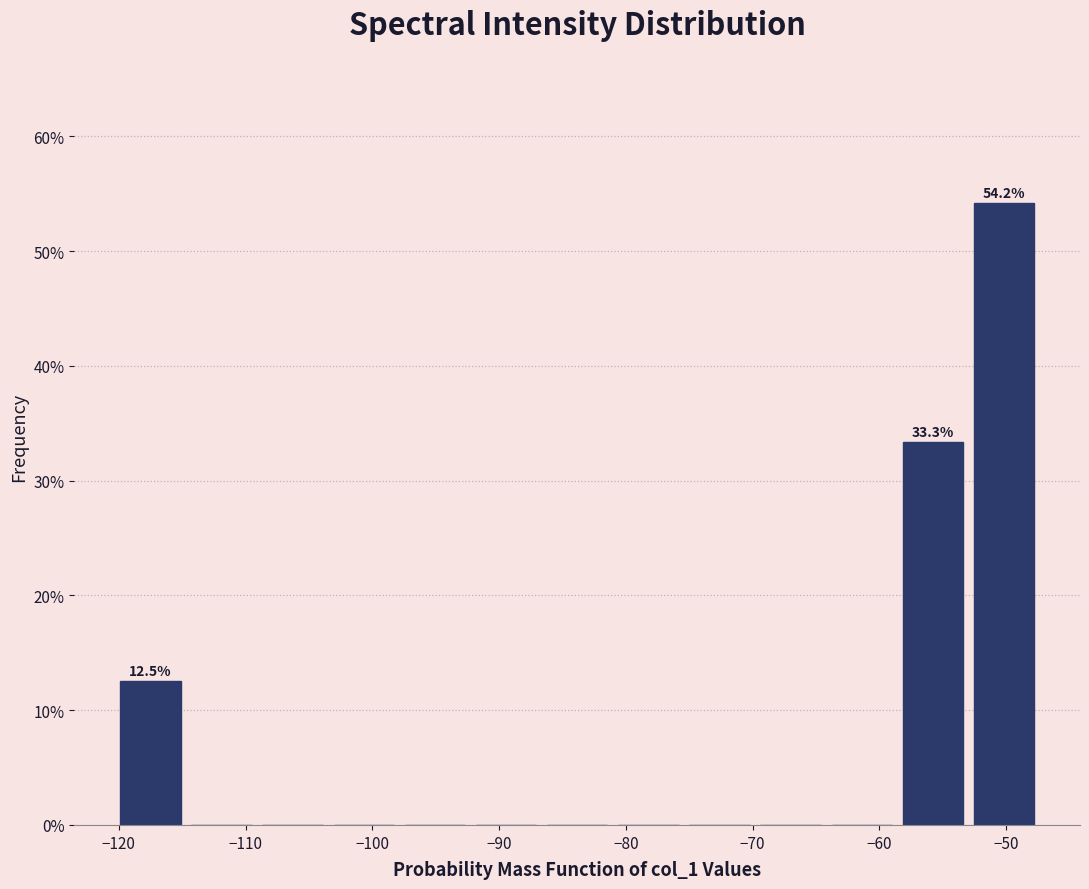

Which range on the x-axis has the tallest bar?

-53 to -47